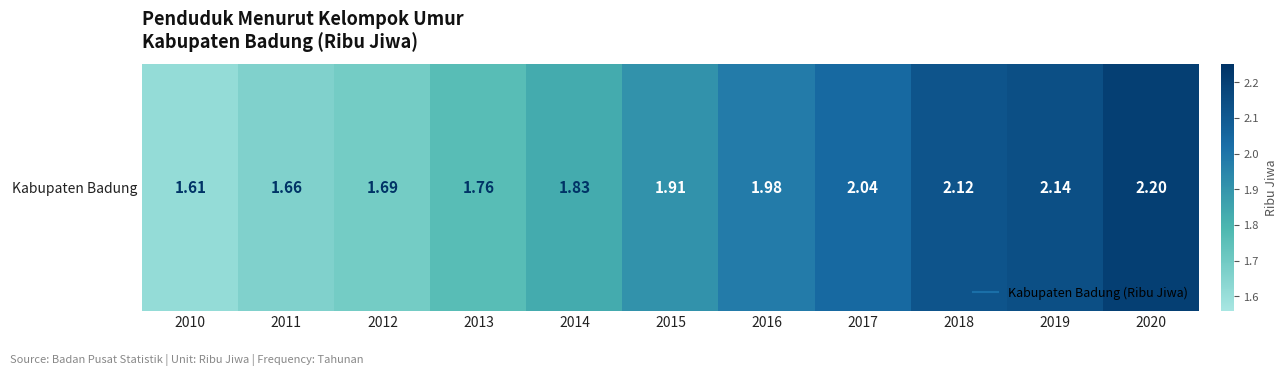

Reading left to right, transcribe all the data shown in this chart.

1.6	1.7	1.7	1.8	1.8	1.9	2.0	2.0	2.1	2.1	2.2